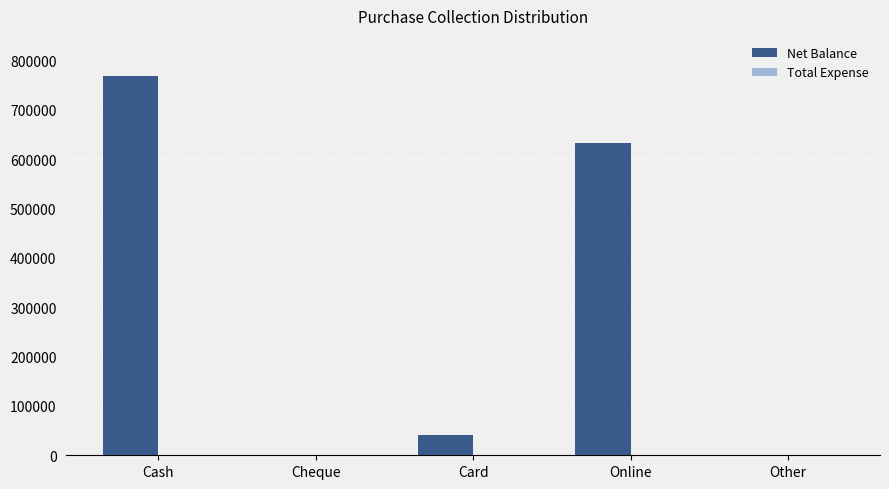

At which label is the value closest to 384475?

Online